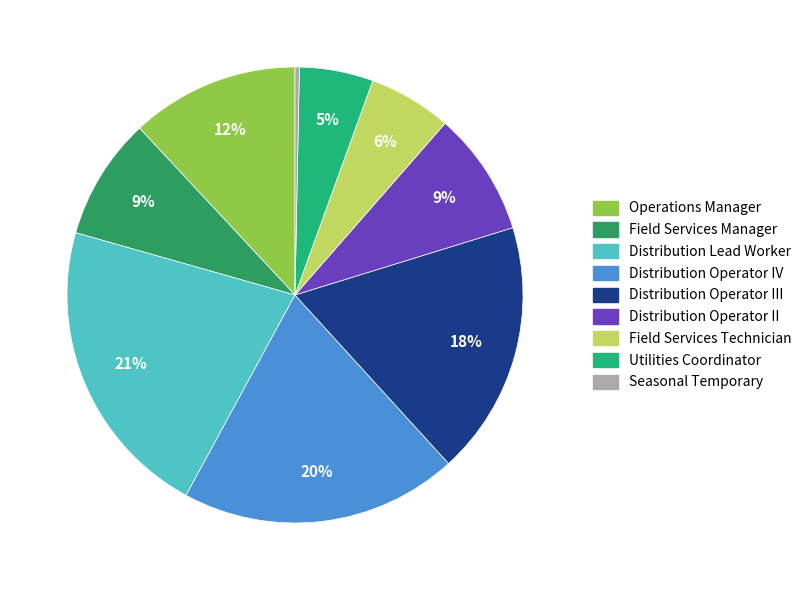

Which slice is the smallest?

Seasonal Temporary